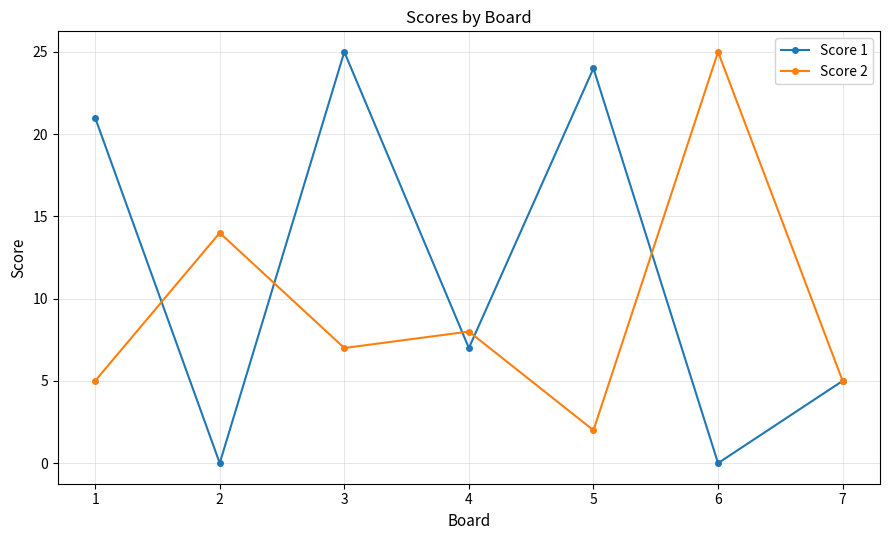

At which category does Score 2 reach its first local peak?

2